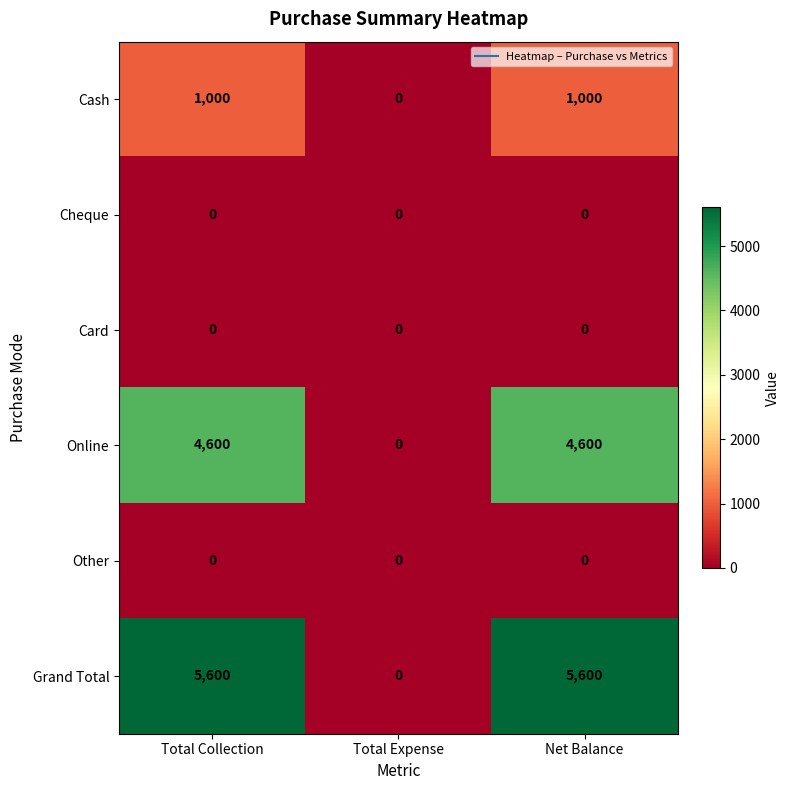

Reading left to right, extract all data points from this chart.

Cash: Total Collection=1000	Total Expense=0	Net Balance=1000
Cheque: Total Collection=0	Total Expense=0	Net Balance=0
Card: Total Collection=0	Total Expense=0	Net Balance=0
Online: Total Collection=4600	Total Expense=0	Net Balance=4600
Other: Total Collection=0	Total Expense=0	Net Balance=0
Grand Total: Total Collection=5600	Total Expense=0	Net Balance=5600